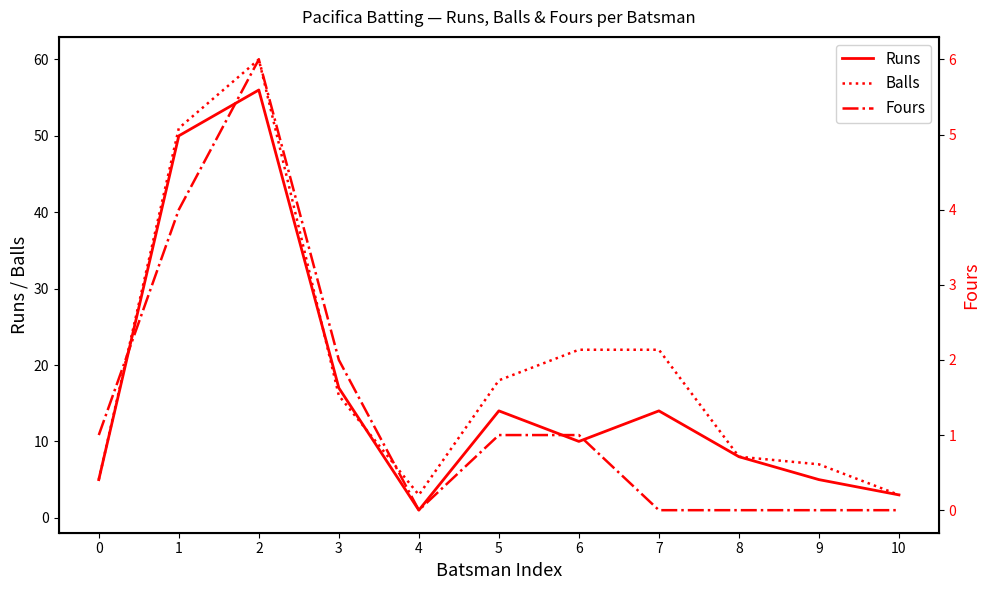

What is the average value of the Balls series?

20